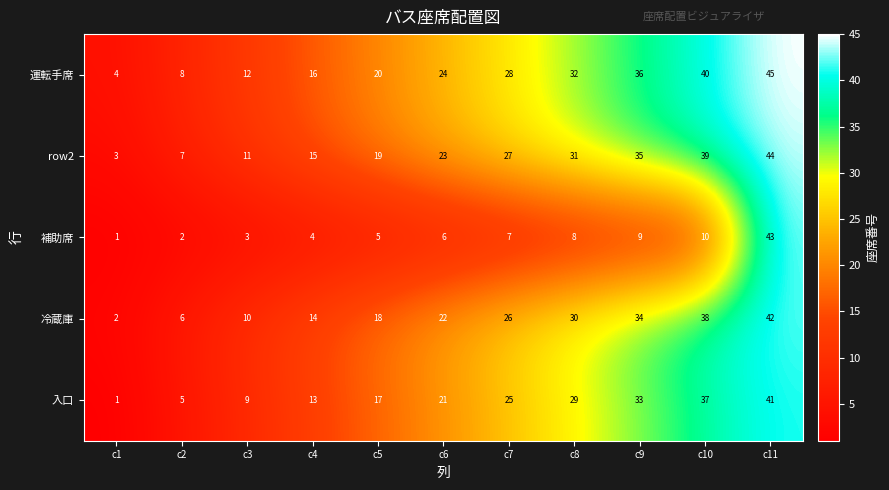

What is the difference between the maximum and second lowest values in the 補助席 series?

41